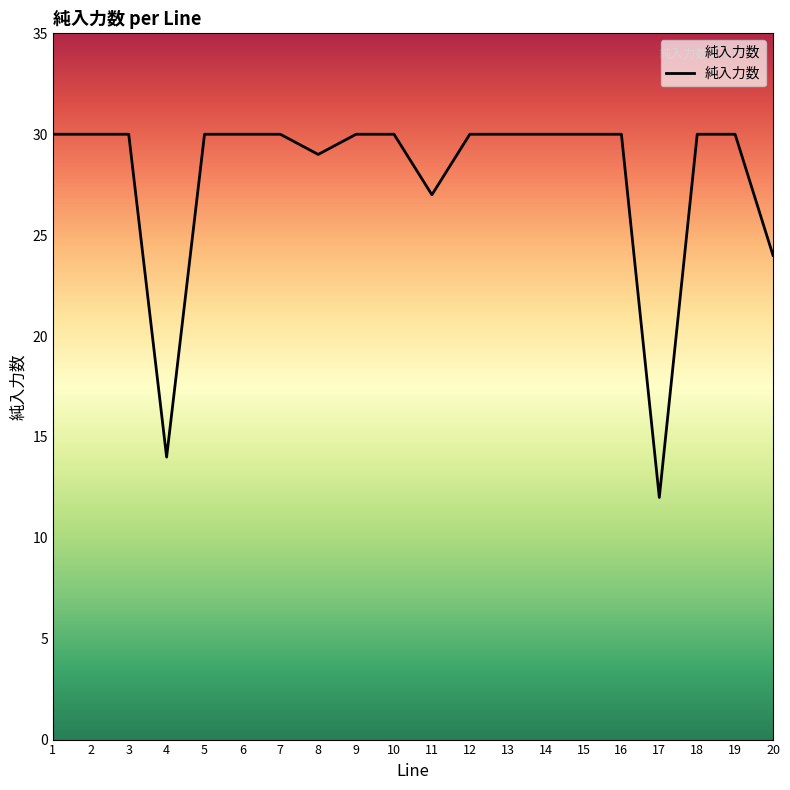

What is the greatest value displayed?

30